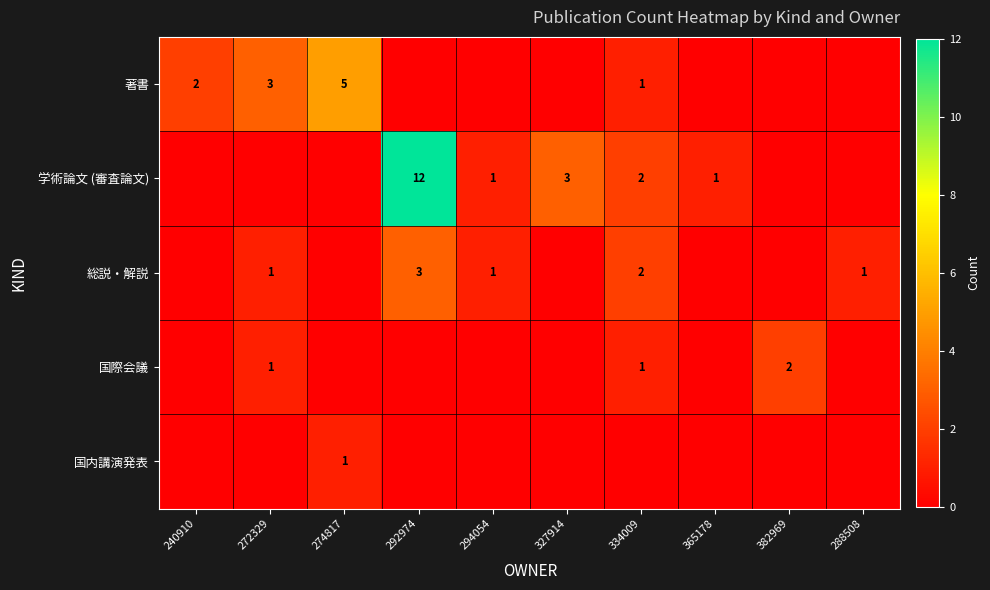

True or false: 総説・解説 has a value of 2 at 272329.

False